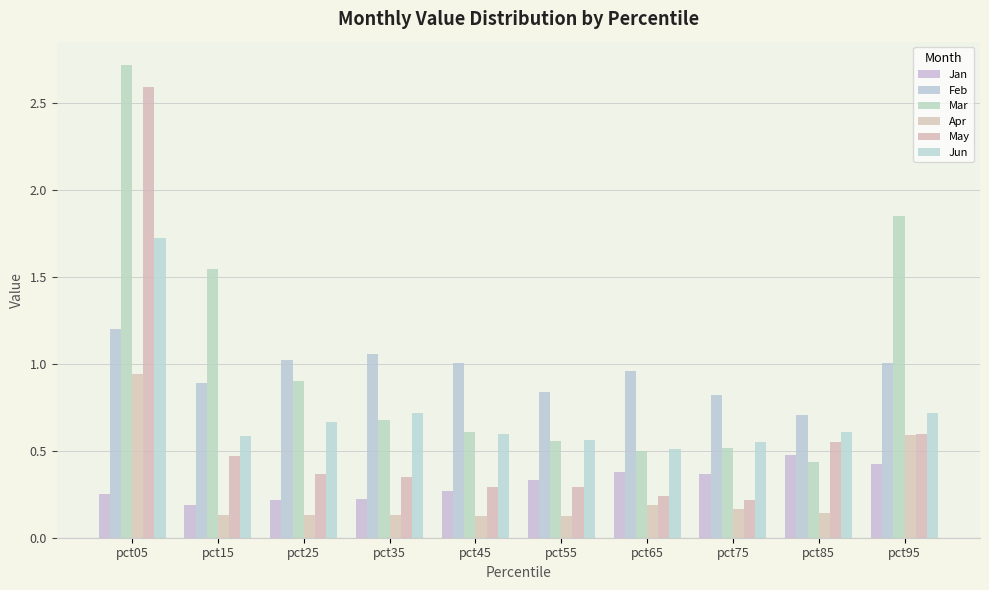

Rank the series at pct15 from lowest to highest value.

Apr, Jan, May, Jun, Feb, Mar